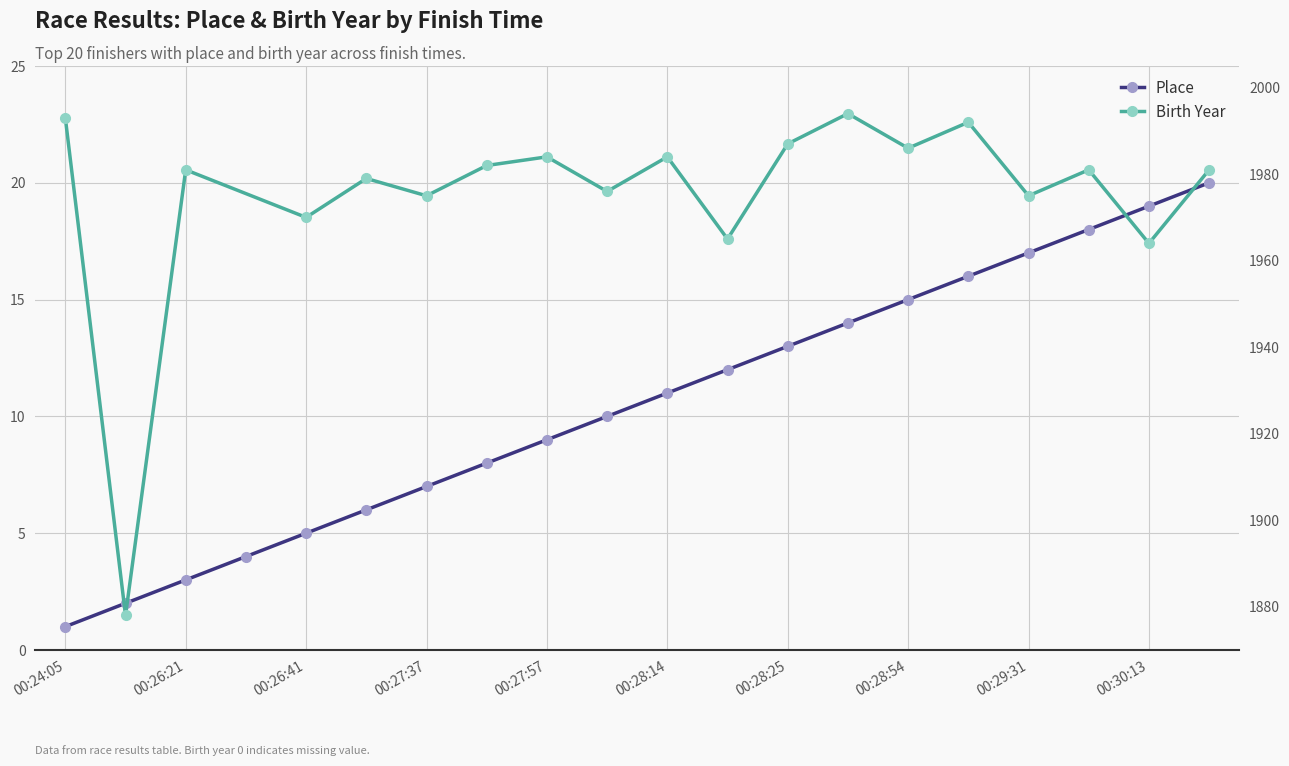

What is the value of the 6th point from the left?

6